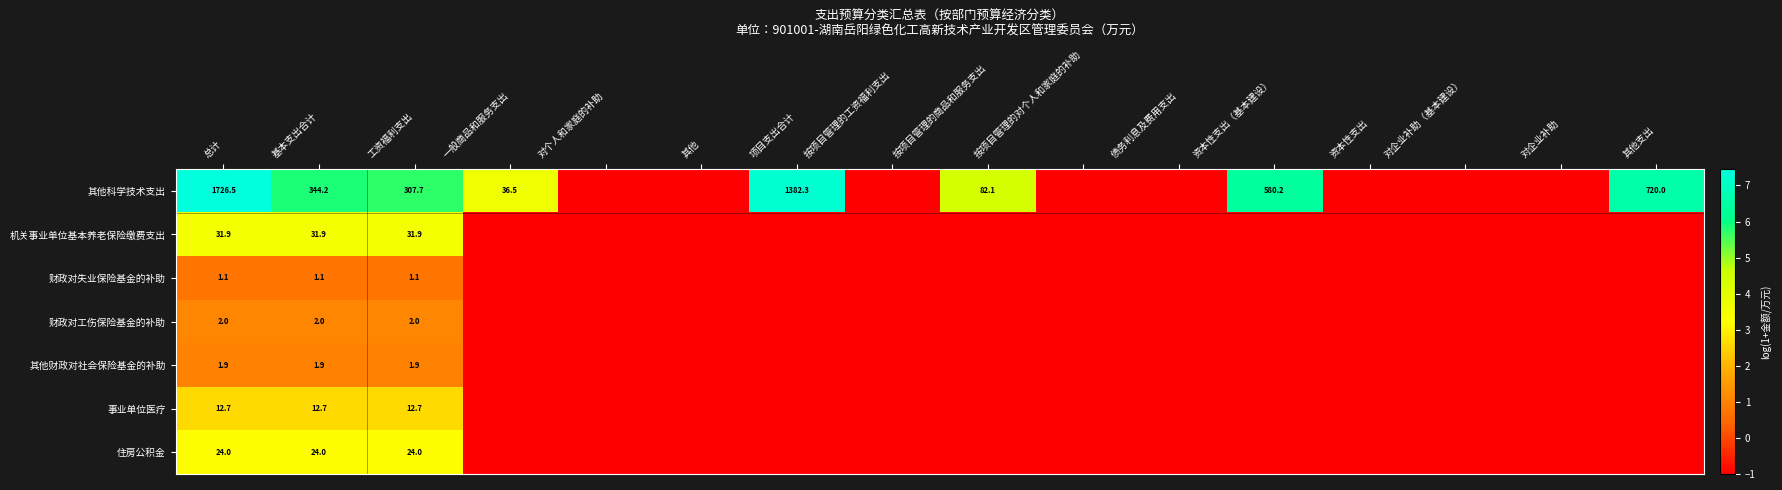

What is the maximum value shown in the chart?

7.5